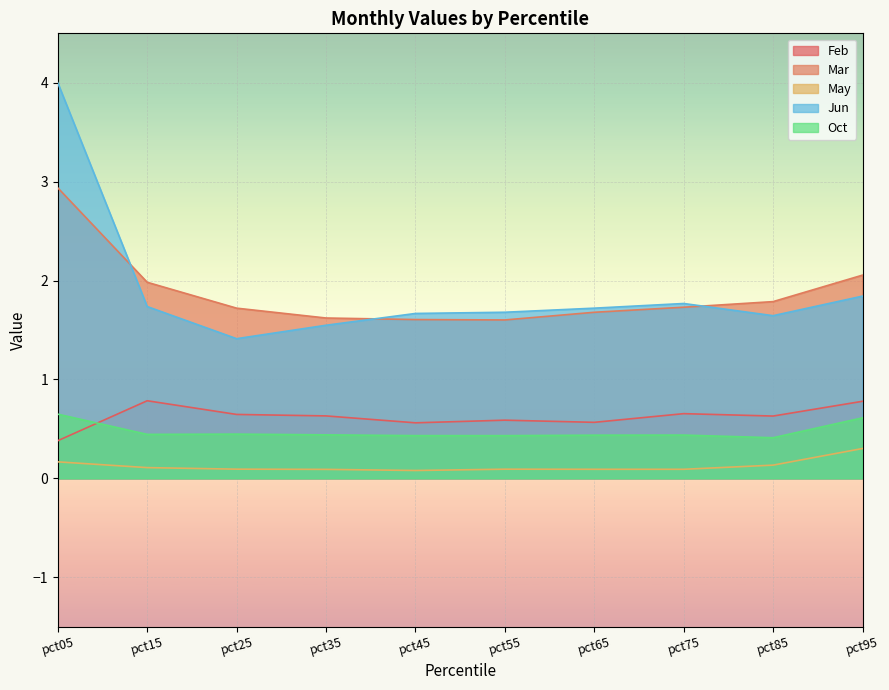

Which series has the largest total across all categories?

Jun